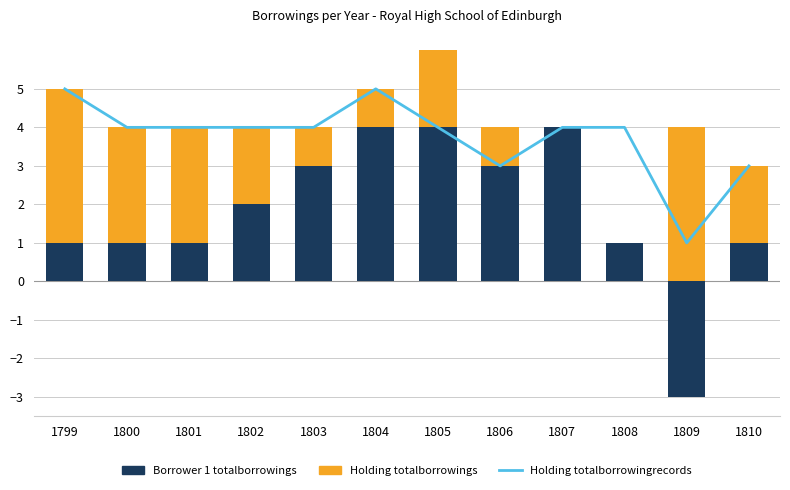

What is the spread (max minus min) of values at 1805?

2